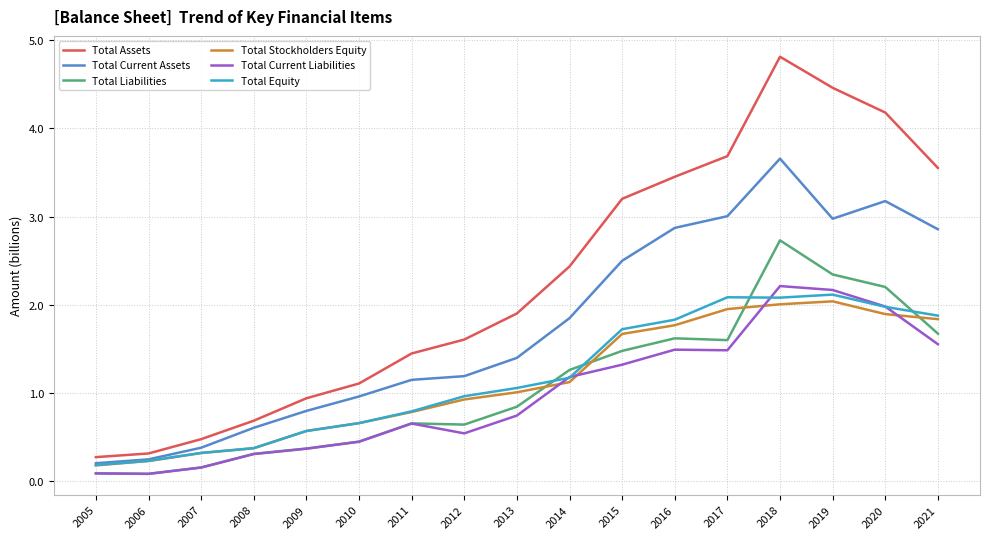

Where does the Total Equity series first go above 1?

2013